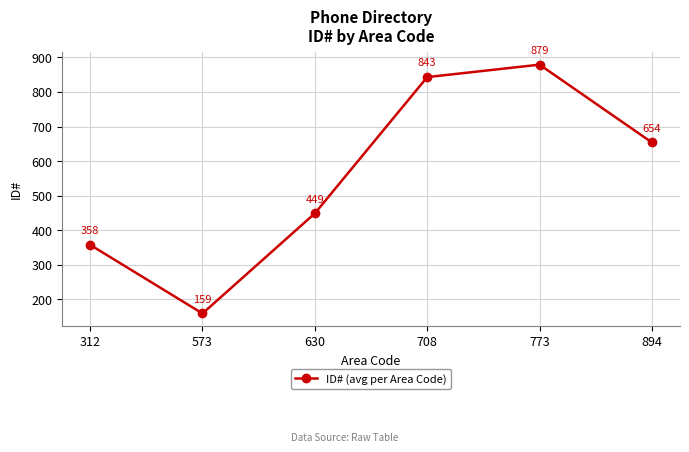

What is the maximum value shown in the chart?

879.0